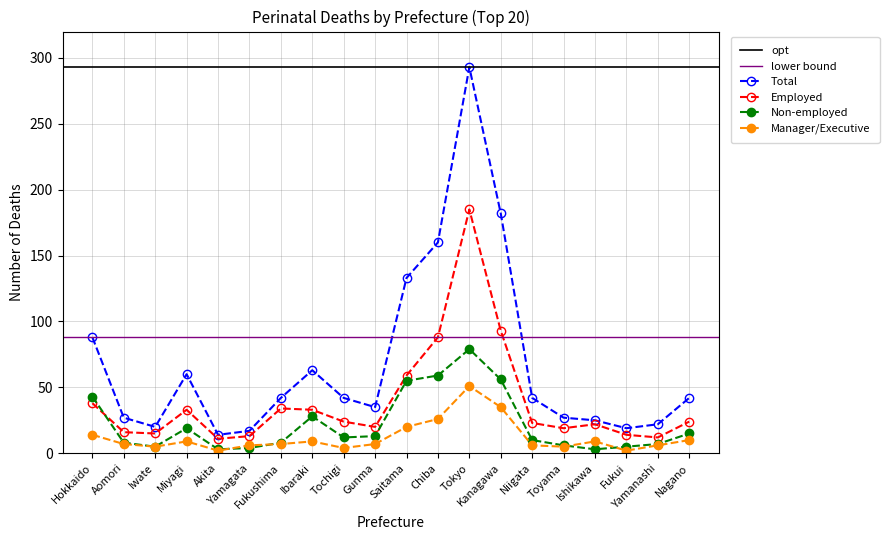

What is the value of the Non-employed point at the 6th from the left?

4